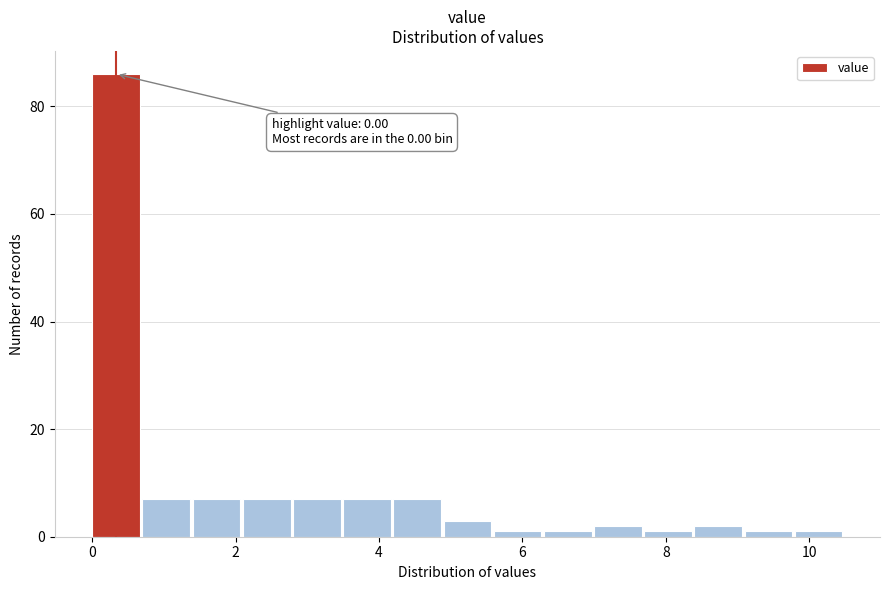

Read against the x-axis, roughly where is the centre of the tallest bar?

0.4